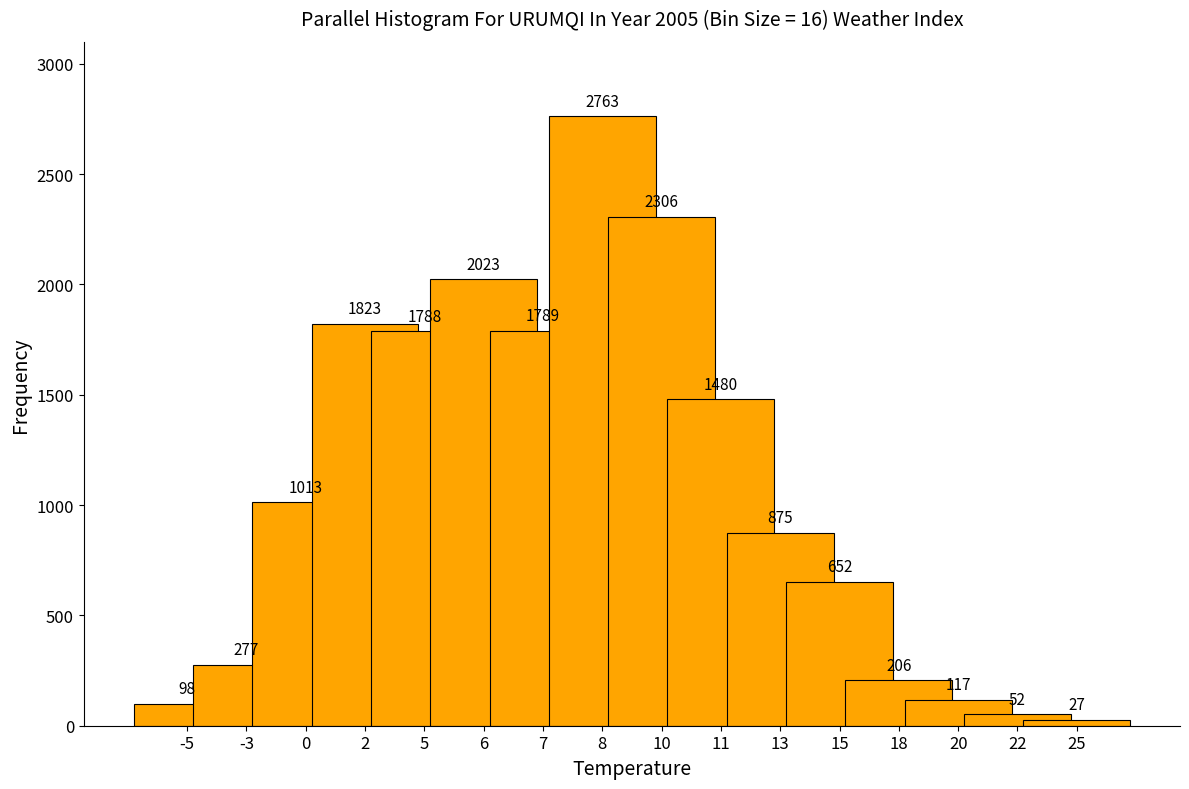

Reading left to right, list all the values displayed in this chart.

98	277	1013	1823	1788	2023	1789	2763	2306	1480	875	652	206	117	52	27